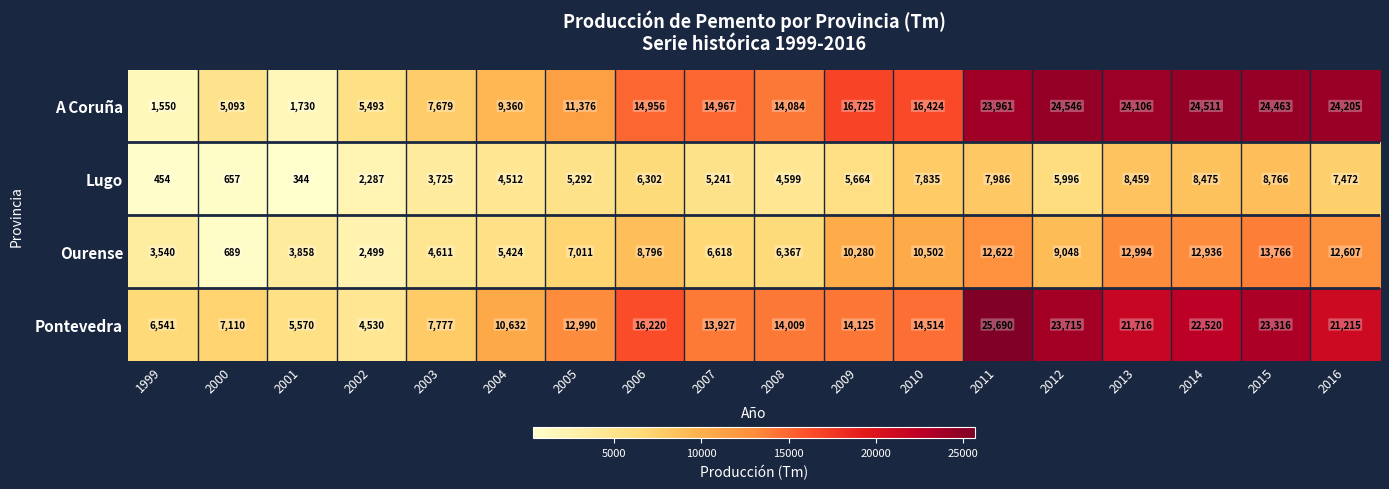

Where is Lugo nearest to the value 4555?

2004